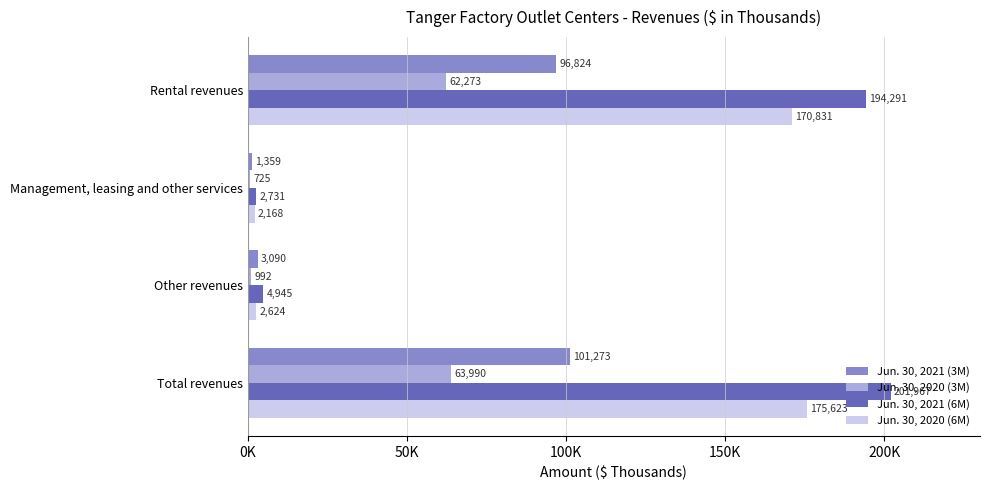

At which label is Jun. 30, 2020 (3M) closest to 32357?

Rental revenues